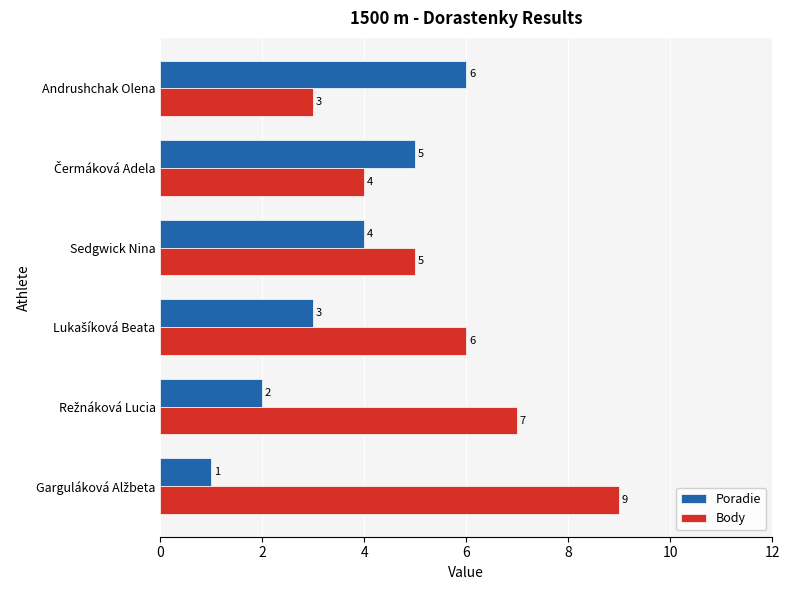

How many Body values are between 4 and 7?

4